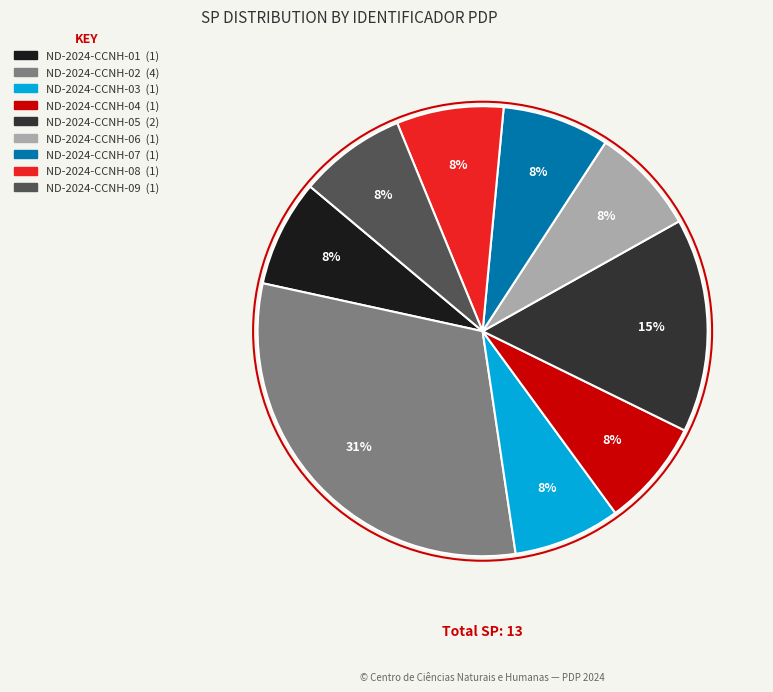

To the nearest percent, what portion does ND-2024-CCNH-05 represent?

15%